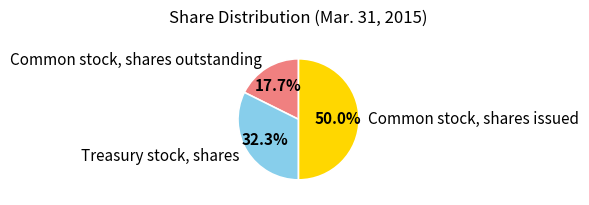

Between Common stock, shares outstanding and Treasury stock, shares, which is larger?

Treasury stock, shares